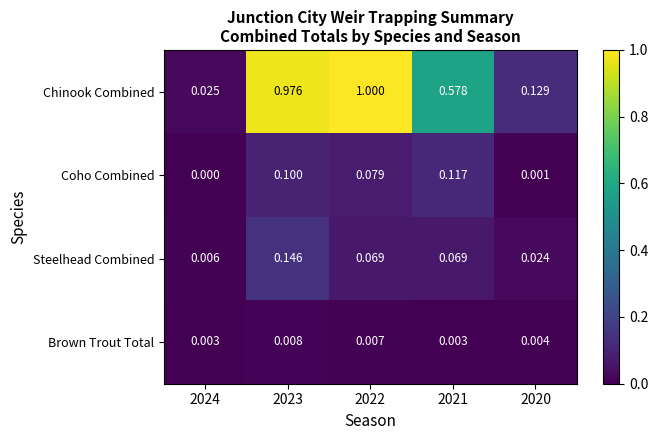

At which category is the sum across all series the highest?

2023